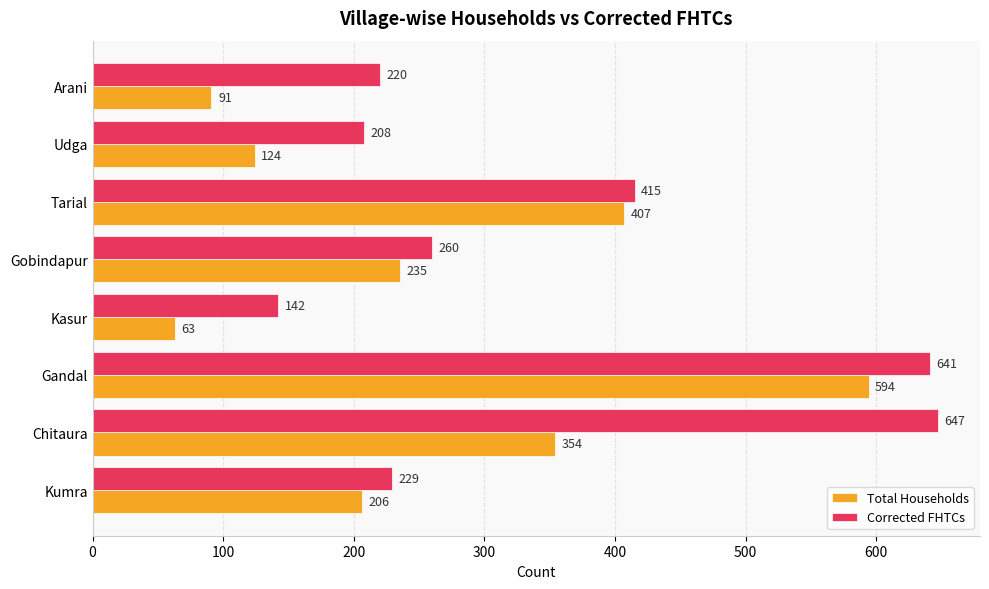

What is the sum of all Total Households values?

2074